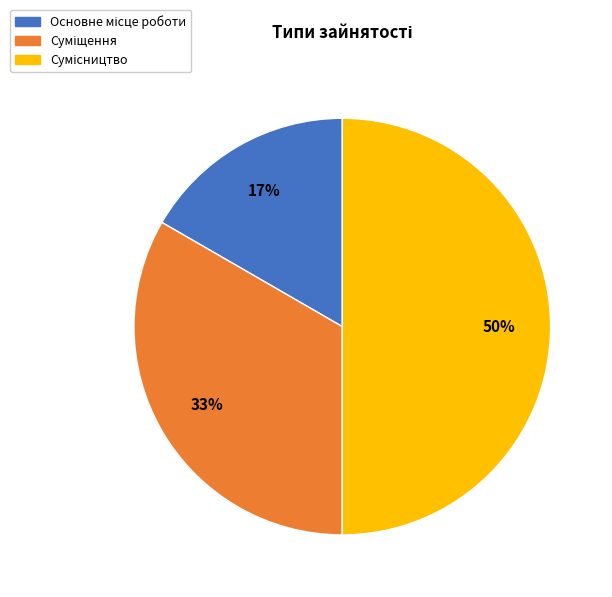

How many slices are in this pie chart?

3